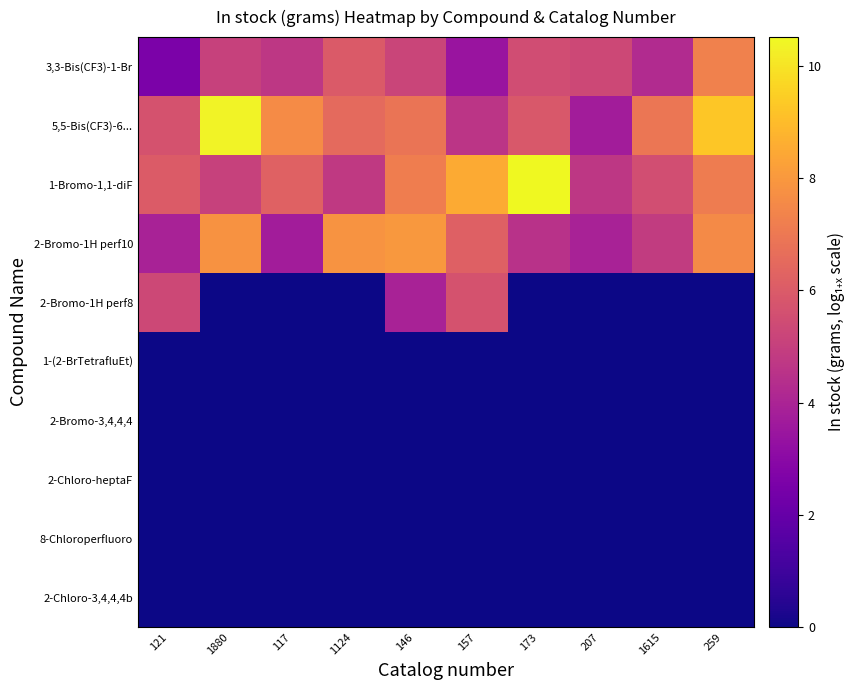

Reading left to right, what are all the values shown in this chart?

3,3-Bis(CF3)-1-Br: 121=2.6	1880=5.1	117=4.7	1124=6.0	146=5.2	157=3.4	173=5.5	207=5.3	1615=4.3	259=7.3
5,5-Bis(CF3)-6...: 121=5.7	1880=10.4	117=7.6	1124=6.5	146=6.9	157=4.6	173=5.9	207=3.7	1615=6.9	259=9.2
1-Bromo-1,1-diF: 121=6.0	1880=5.1	117=6.2	1124=4.8	146=7.1	157=8.5	173=10.5	207=4.7	1615=5.5	259=7.1
2-Bromo-1H perf10: 121=3.9	1880=7.8	117=3.7	1124=7.9	146=8.0	157=6.2	173=4.5	207=3.9	1615=4.9	259=7.6
2-Bromo-1H perf8: 121=5.3	1880=0.0	117=0.0	1124=0.0	146=3.9	157=5.7	173=0.0	207=0.0	1615=0.0	259=0.0
1-(2-BrTetrafluEt): 121=0.0	1880=0.0	117=0.0	1124=0.0	146=0.0	157=0.0	173=0.0	207=0.0	1615=0.0	259=0.0
2-Bromo-3,4,4,4: 121=0.0	1880=0.0	117=0.0	1124=0.0	146=0.0	157=0.0	173=0.0	207=0.0	1615=0.0	259=0.0
2-Chloro-heptaF: 121=0.0	1880=0.0	117=0.0	1124=0.0	146=0.0	157=0.0	173=0.0	207=0.0	1615=0.0	259=0.0
8-Chloroperfluoro: 121=0.0	1880=0.0	117=0.0	1124=0.0	146=0.0	157=0.0	173=0.0	207=0.0	1615=0.0	259=0.0
2-Chloro-3,4,4,4b: 121=0.0	1880=0.0	117=0.0	1124=0.0	146=0.0	157=0.0	173=0.0	207=0.0	1615=0.0	259=0.0